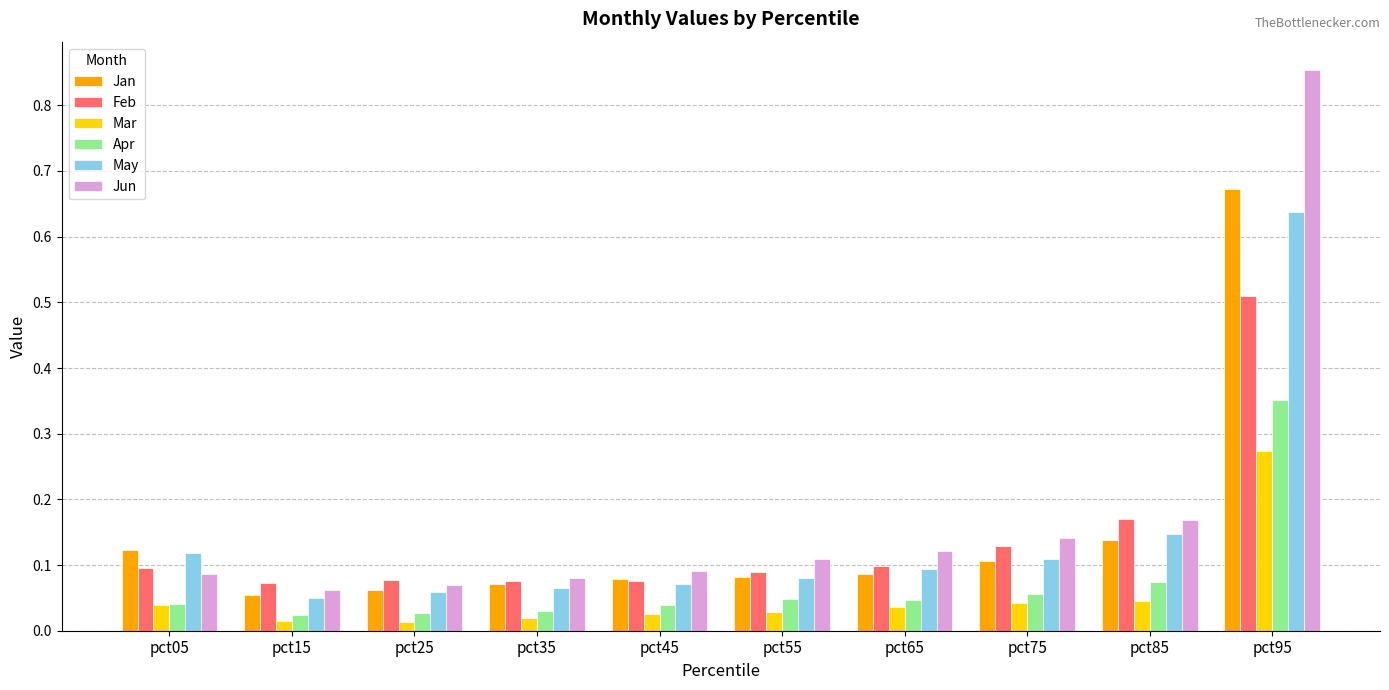

Between pct05 and pct95, which series saw the biggest shift?

Jun